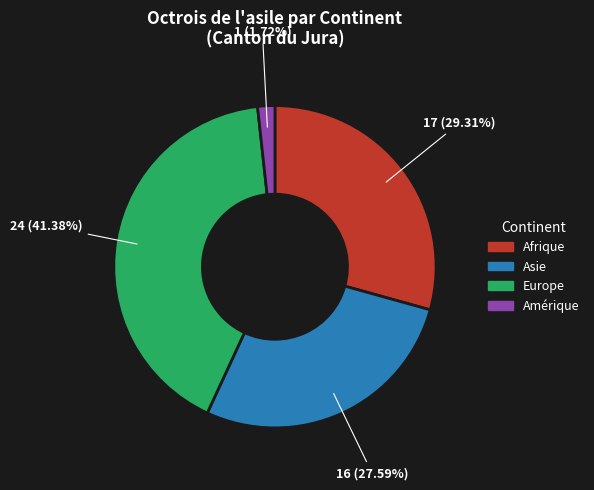

Does any single category account for the majority?

No